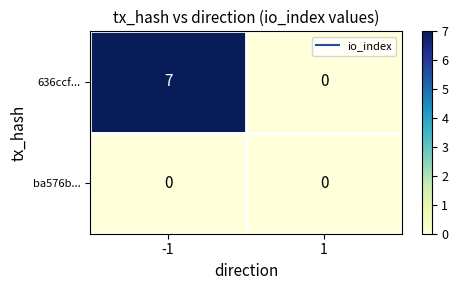

The value of ba576b... at 1 is 0. True or false?

True